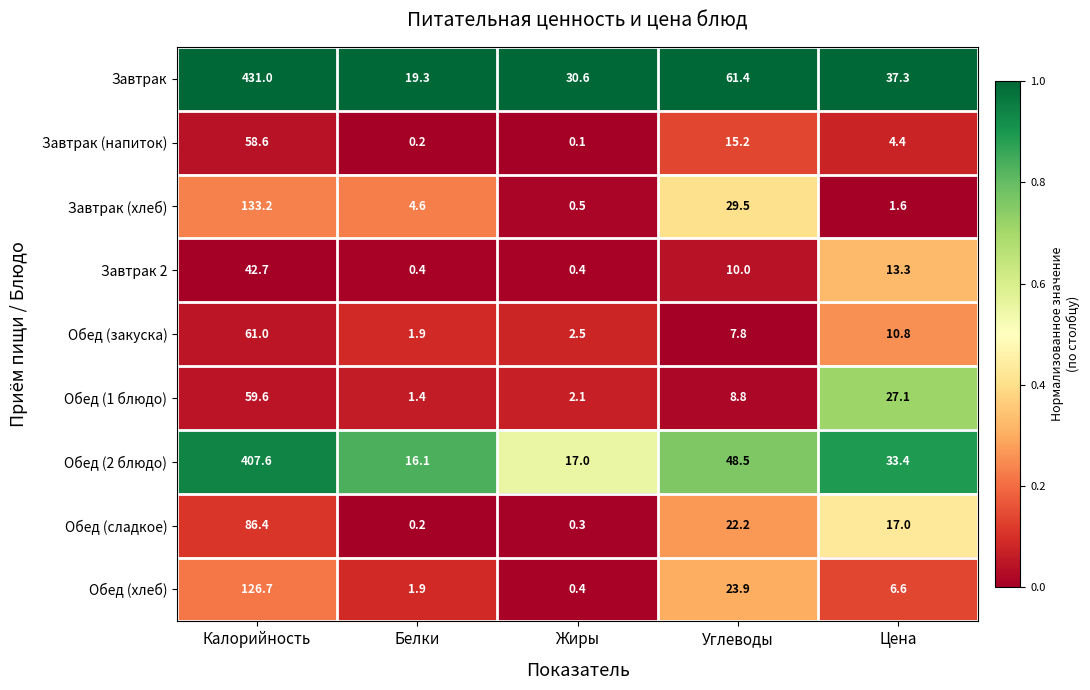

List the series in order of their peak value, highest first.

Завтрак, Обед (2 блюдо), Завтрак (хлеб), Обед (хлеб), Обед (сладкое), Обед (закуска), Обед (1 блюдо), Завтрак (напиток), Завтрак 2